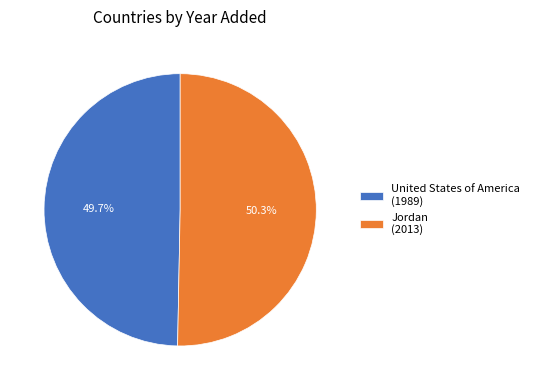

To the nearest percent, what portion does Jordan represent?

50%